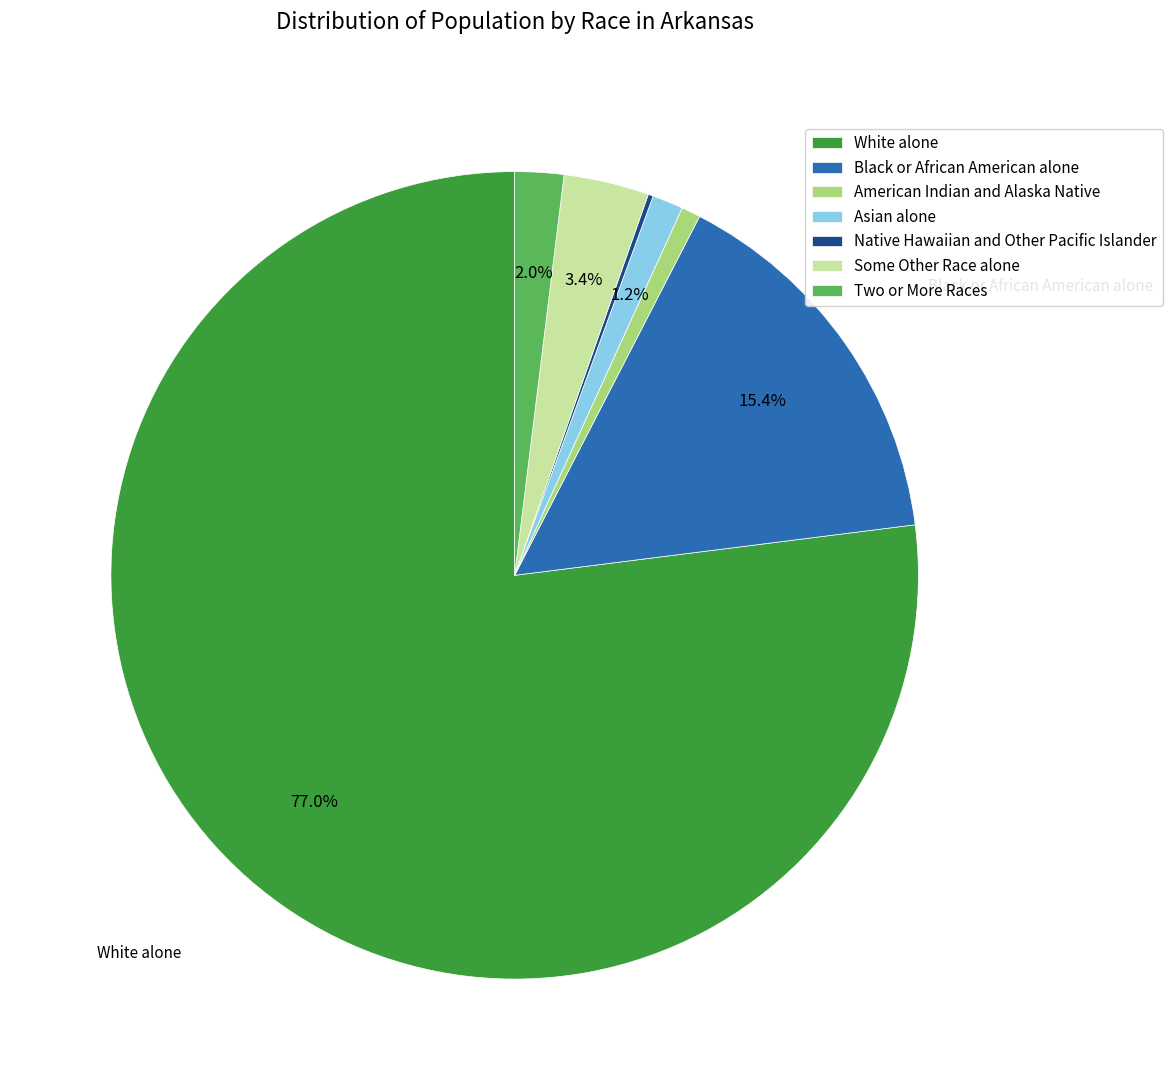

What is the ratio of the value at Black or African American alone to the value at American Indian and Alaska Native?

20.2